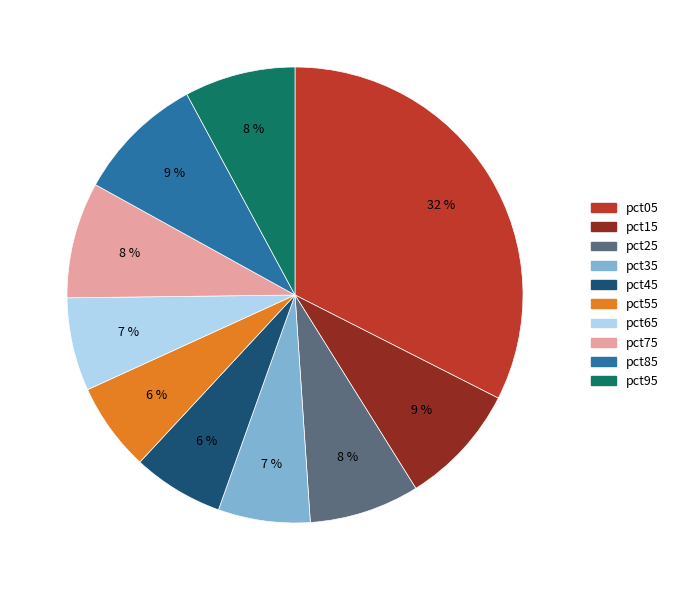

To the nearest percent, what is the difference between the pct35 and pct15 slice percentages?

2%